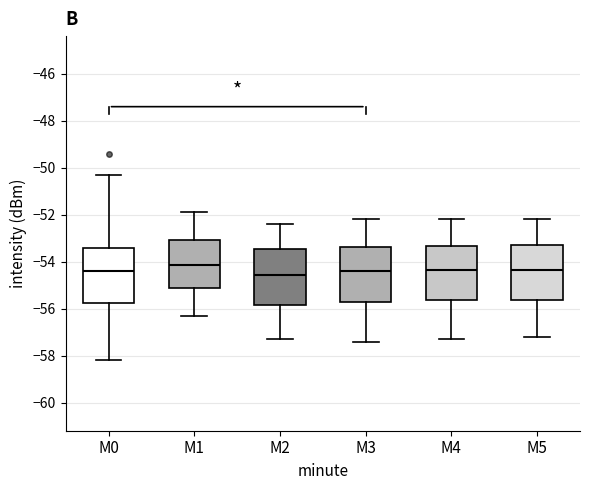

Reading left to right, transcribe this box plot: for each box, give where its median line is, the range the box spans, and where its two whiskers end, as read against the y-axis. The values are not printed on the chart, so give them approximately, as read against the axis.

M0: median -54.4, box -55.8 to -53.4, whiskers -58.2 to -50.2
M1: median -54.2, box -55.2 to -53.0, whiskers -56.2 to -51.8
M2: median -54.6, box -55.8 to -53.4, whiskers -57.2 to -52.4
M3: median -54.4, box -55.8 to -53.4, whiskers -57.4 to -52.2
M4: median -54.4, box -55.6 to -53.4, whiskers -57.2 to -52.2
M5: median -54.4, box -55.6 to -53.2, whiskers -57.2 to -52.2